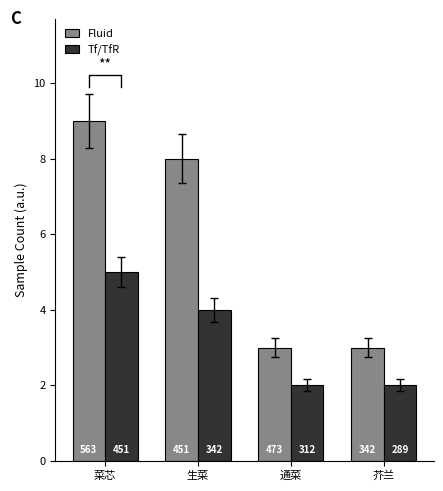

How many Fluid values are between 3 and 9?

4